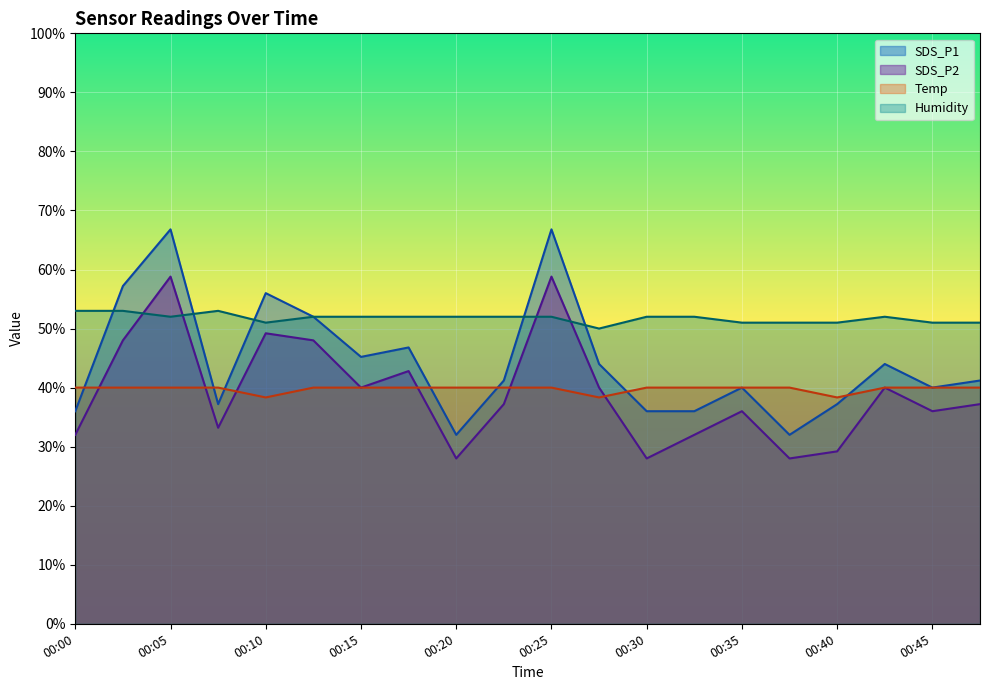

What is the difference between the SDS_P1 values at 00:33 and 00:10?

20.0